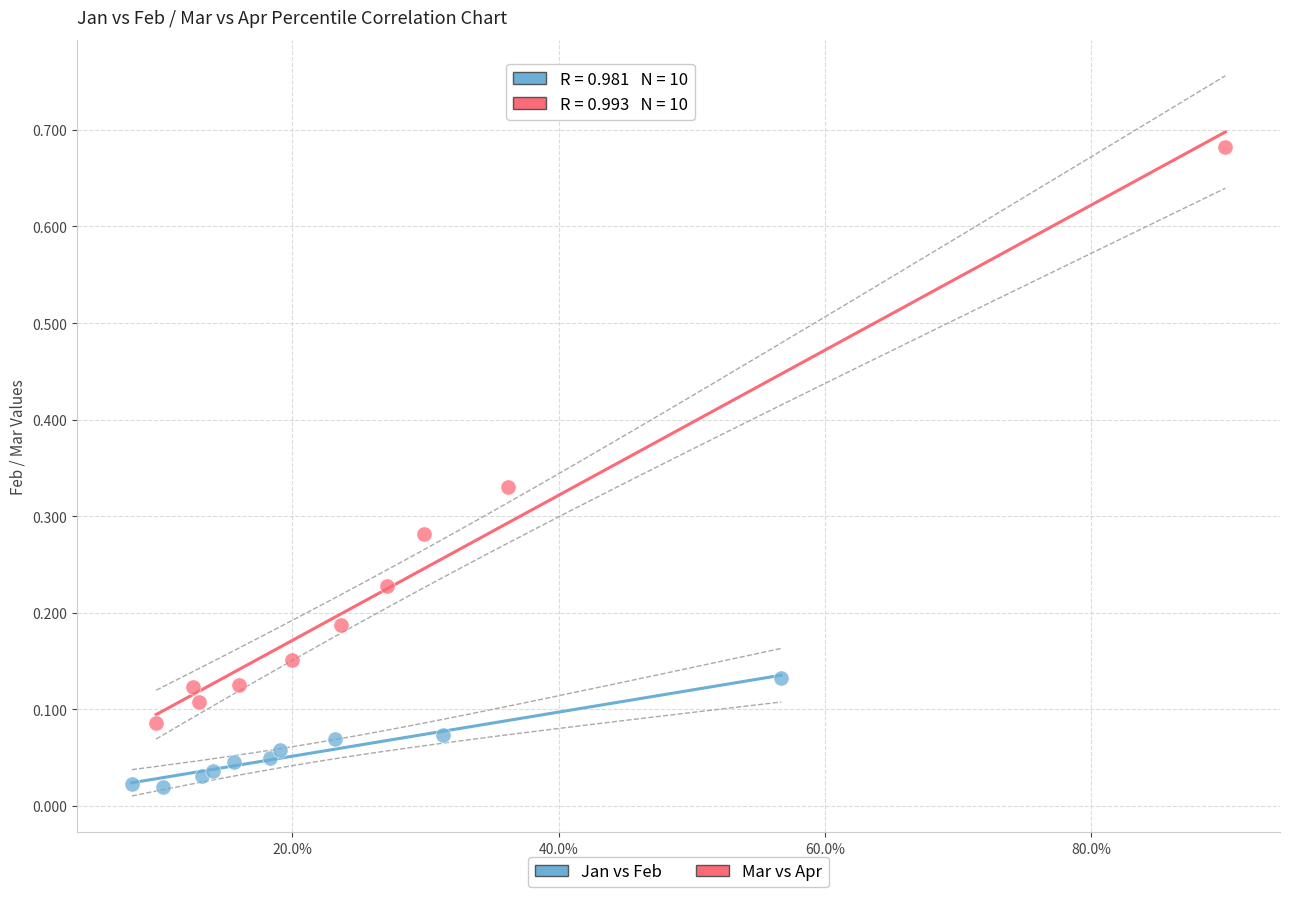

What are all the series names shown in the legend?

Jan vs Feb, Mar vs Apr